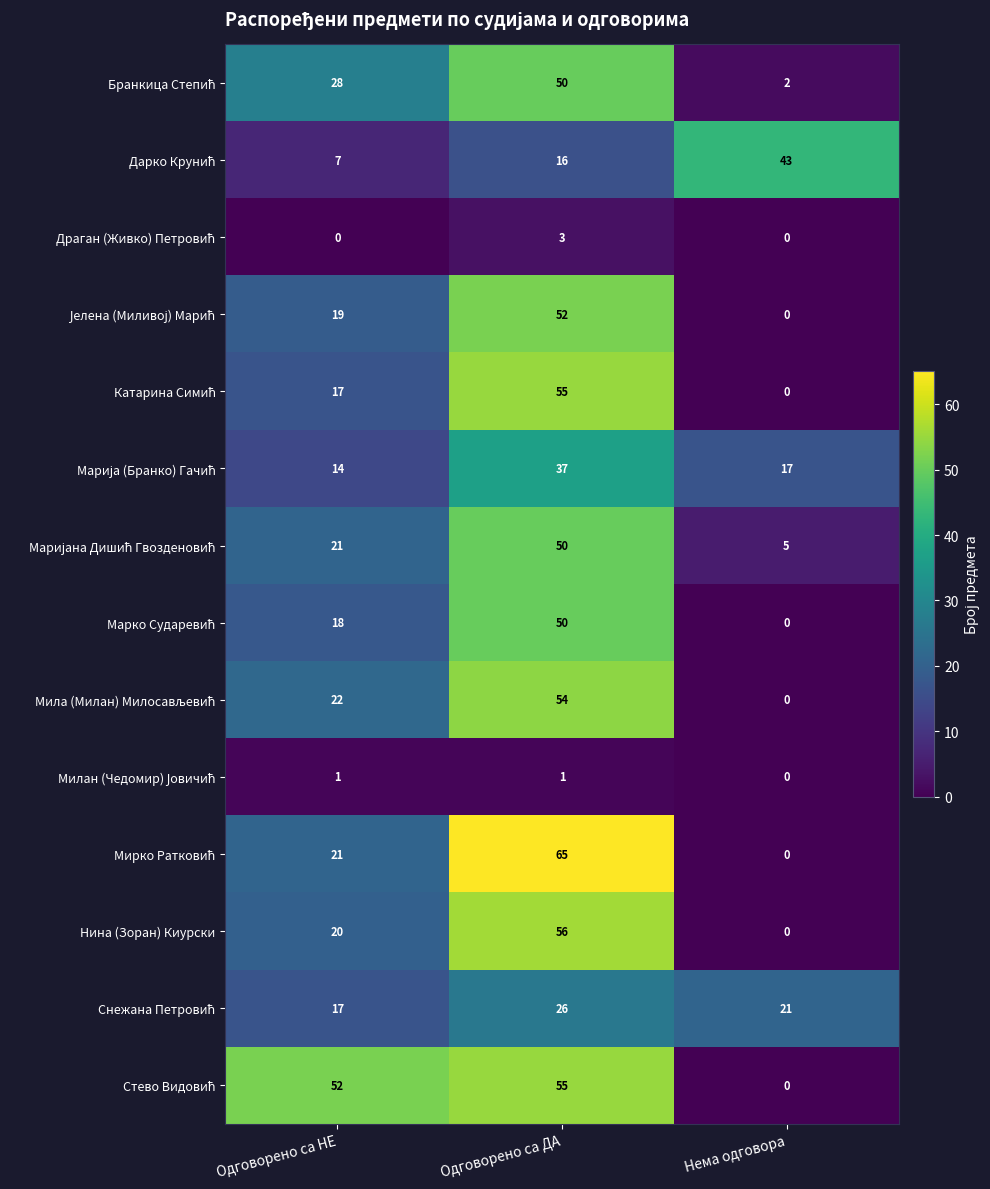

Which label corresponds to the largest value in the chart?

Одговорено са ДА